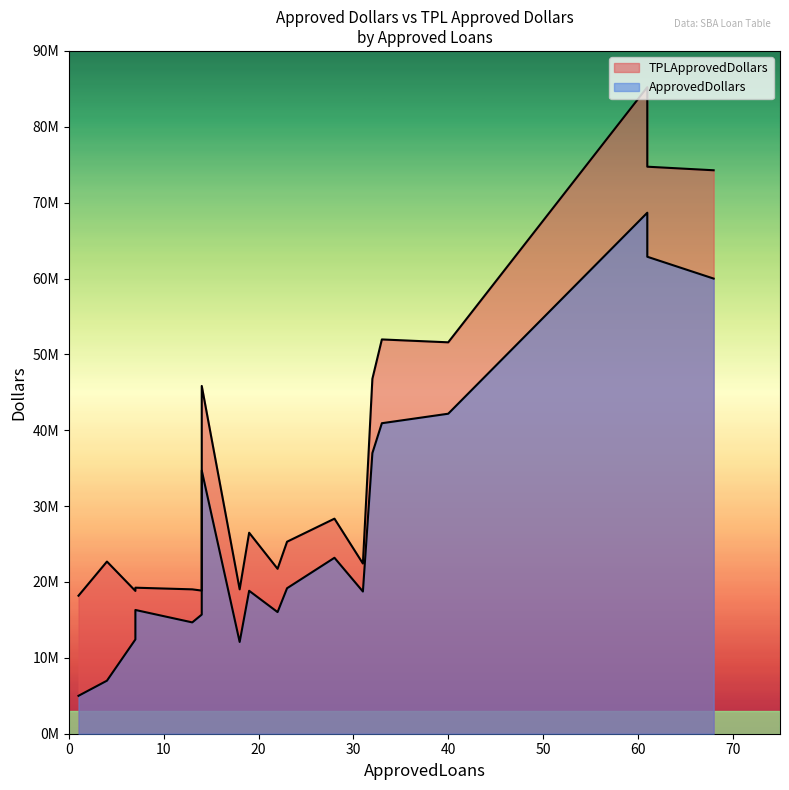

Does the chart have visible grid lines?

No